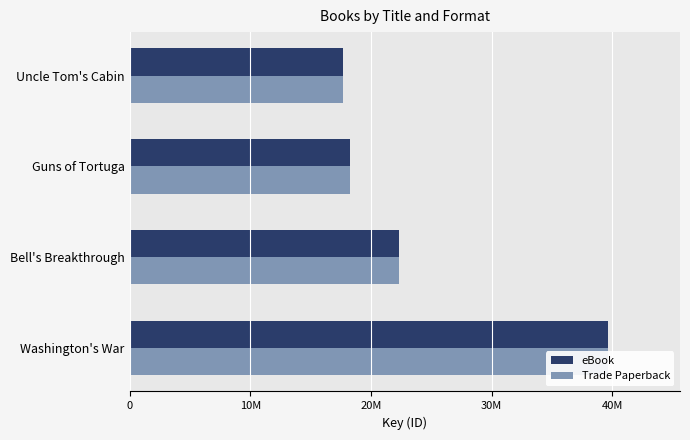

Are the bars grouped side by side (vs. stacked)?

Yes